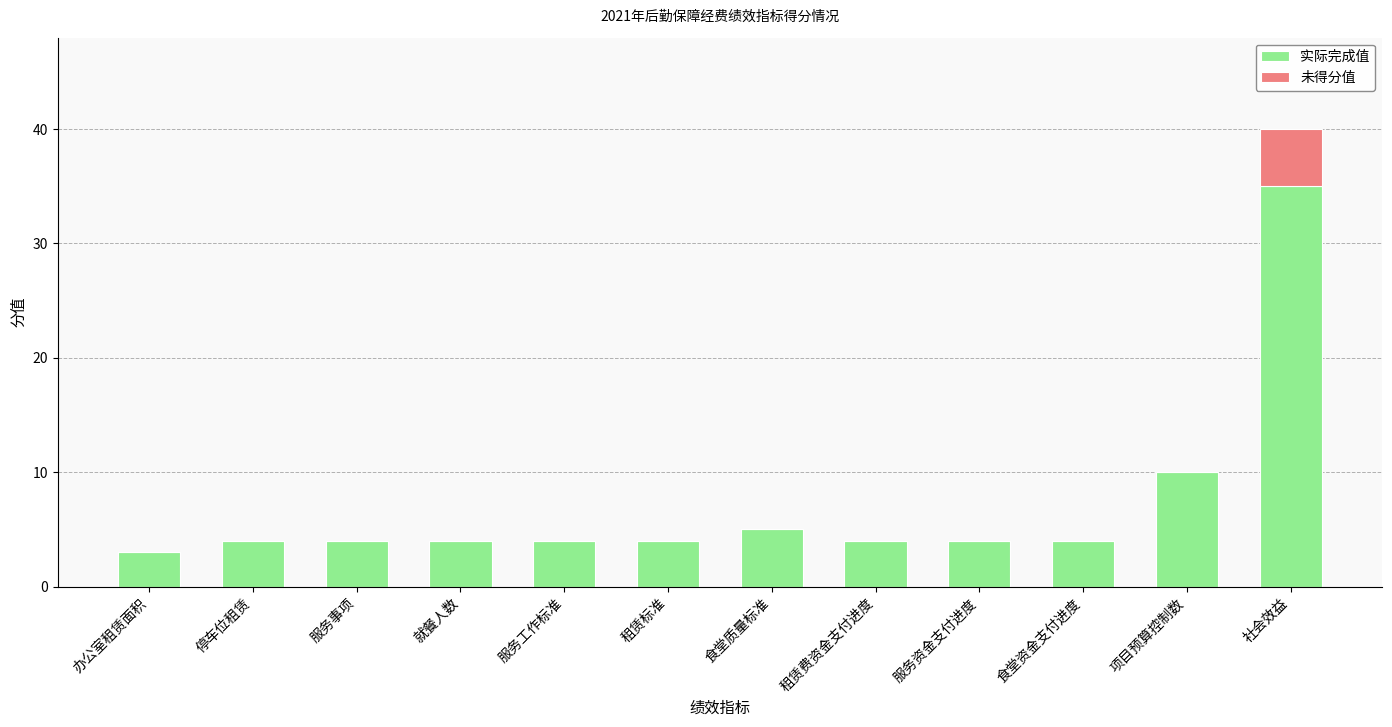

Are the bars grouped side by side (vs. stacked)?

No